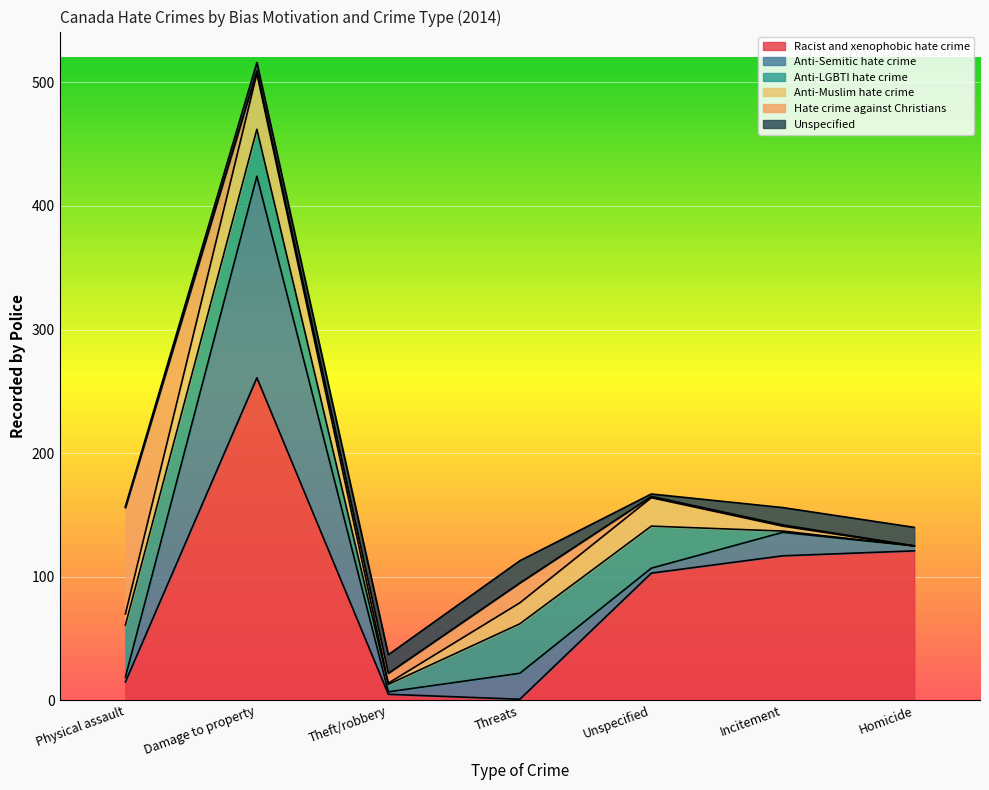

Read the Unspecified value at Threats, to the nearest 10.

20